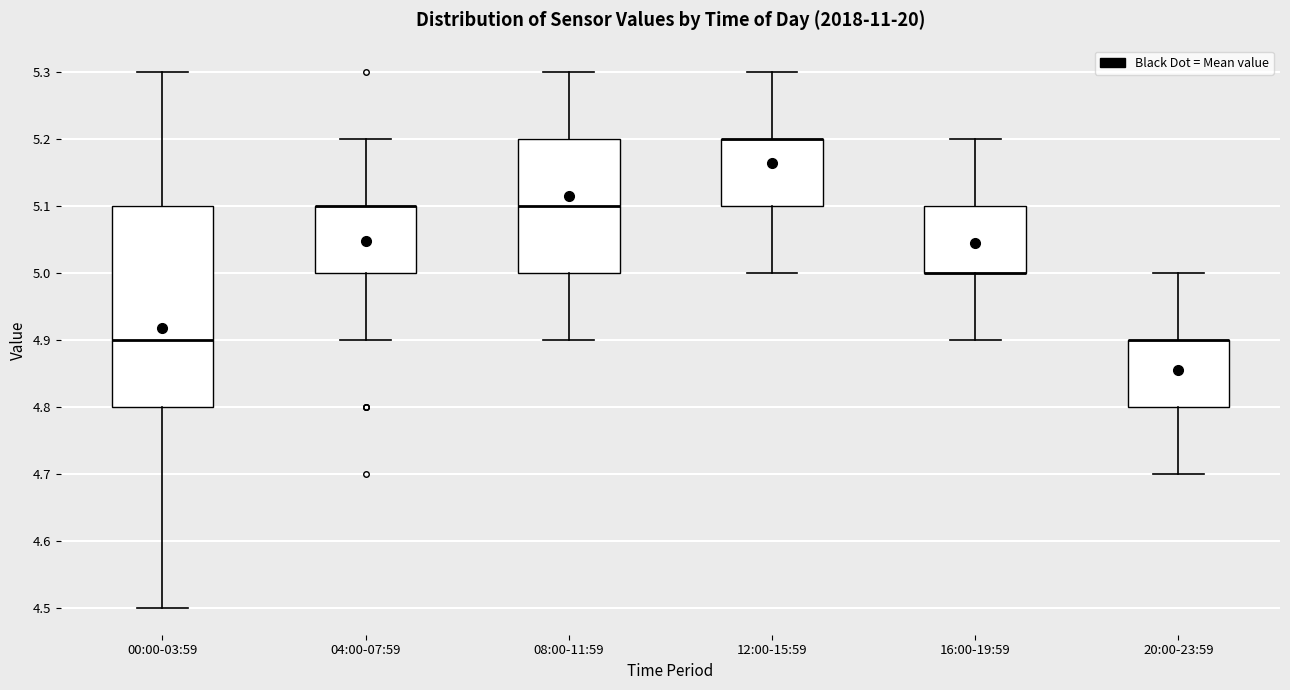

Where is the lower edge of the box for 08:00-11:59 on the y-axis? The values are not printed on the chart, so give them approximately, as read against the axis.

5.0